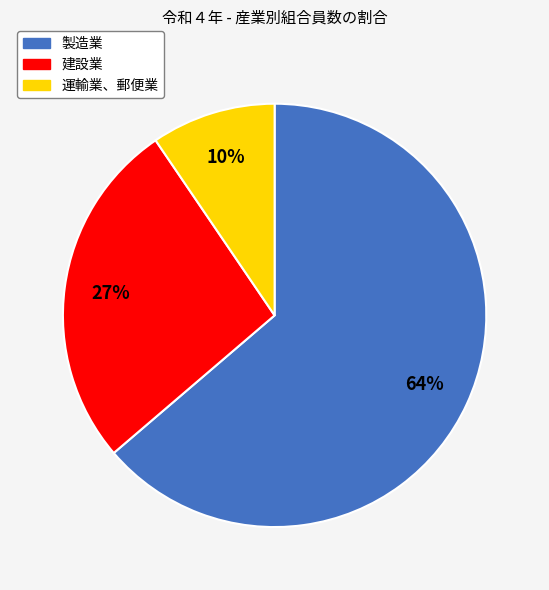

Rank the categories by value from highest to lowest.

製造業, 建設業, 運輸業、郵便業